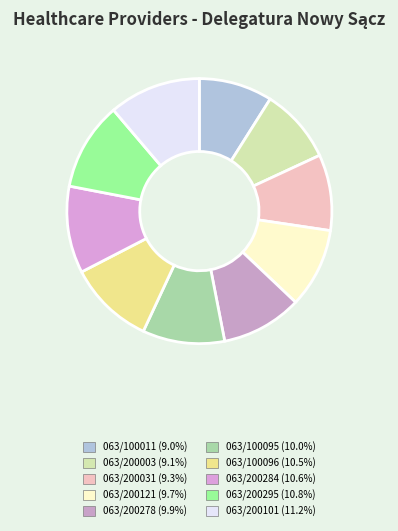

Is there any slice that represents more than half of the pie?

No